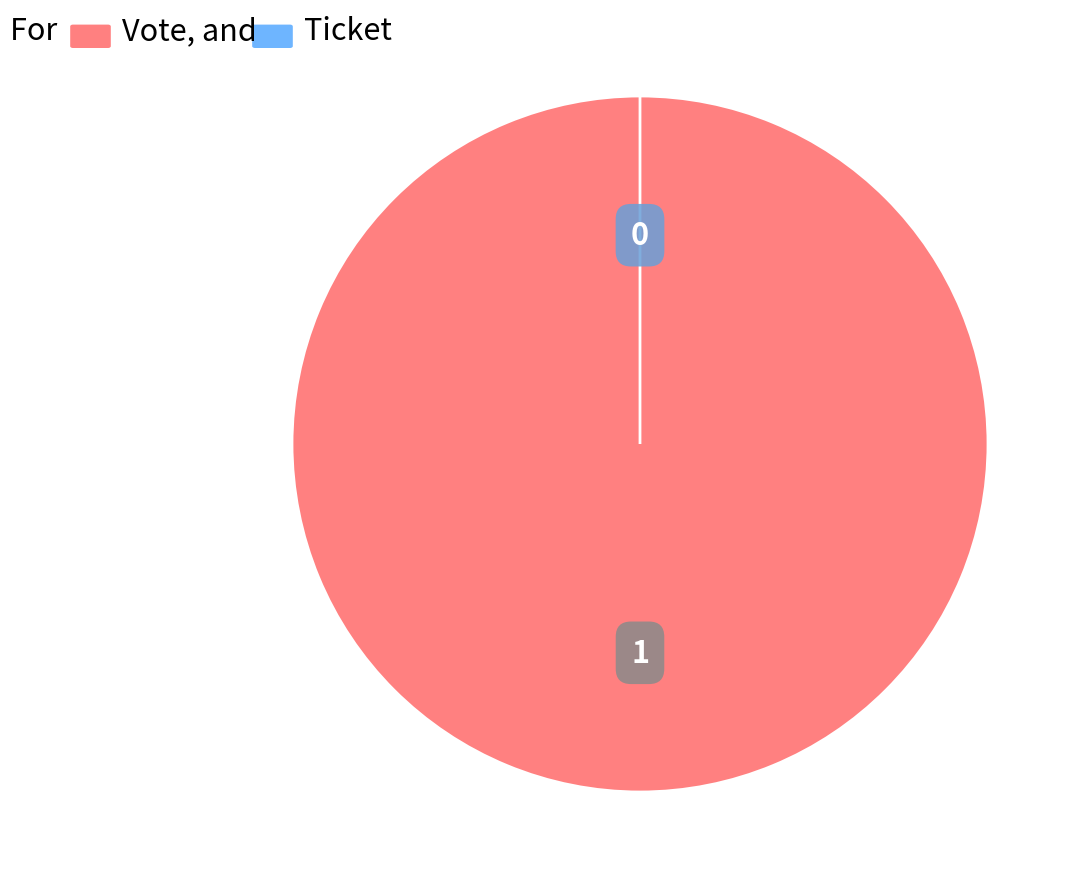

Is there a majority slice in this chart?

Yes